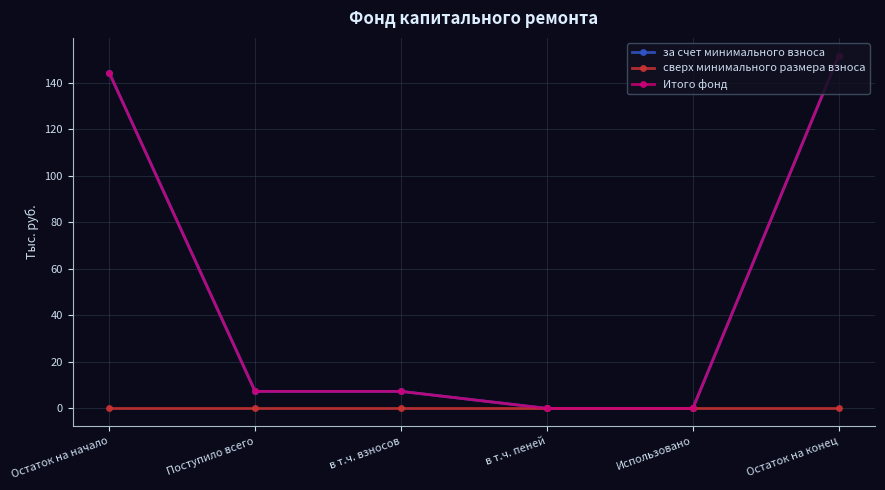

What is the sum of the Итого фонд values at Остаток на конец and Использовано?

151.7